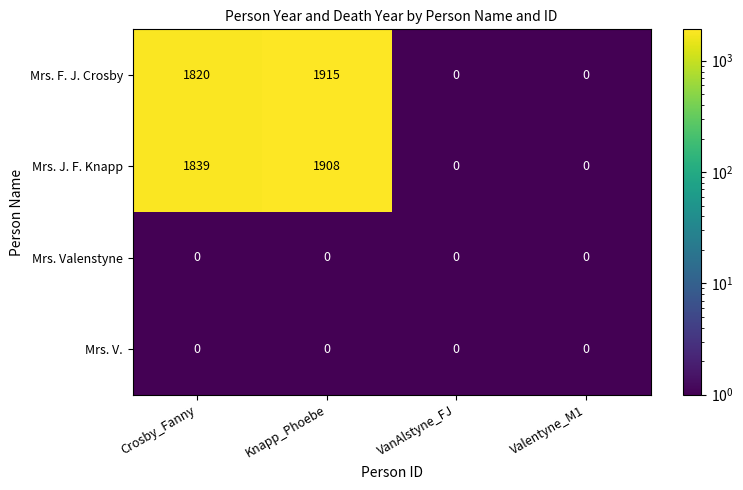

What is the average value of the Mrs. J. F. Knapp series?

937